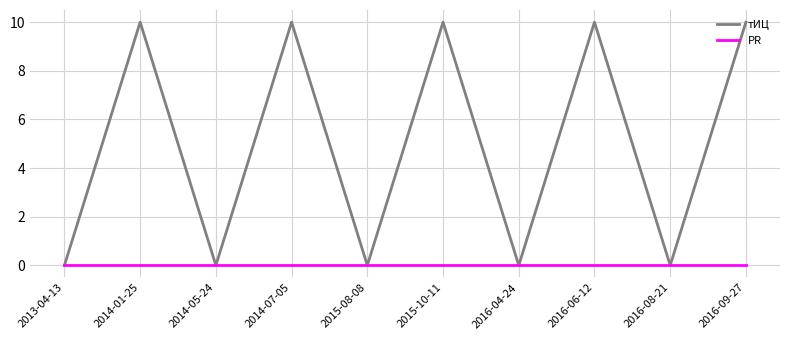

What is the average value of the тИЦ series?

5